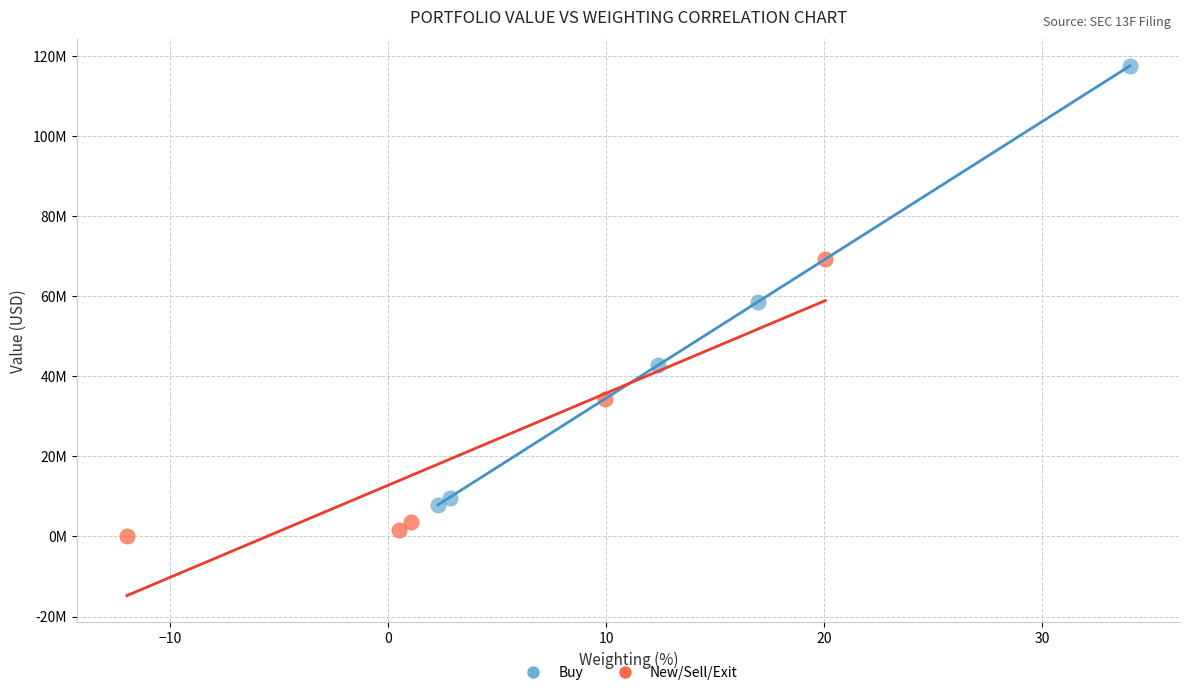

Which series has the widest spread of Y values?

Buy